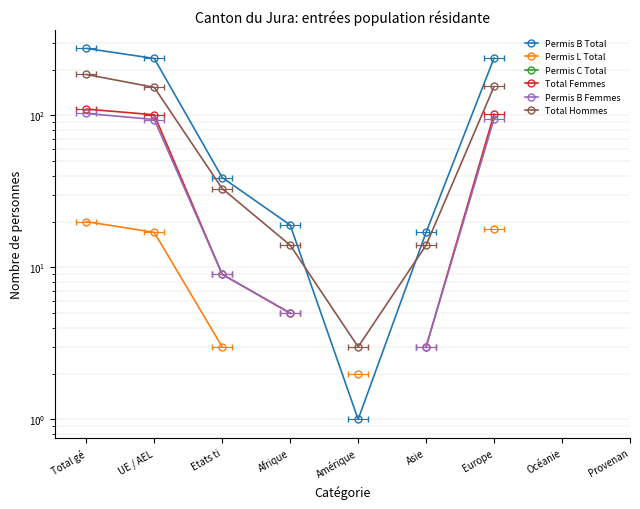

How many values in Permis B Total are above zero?

7